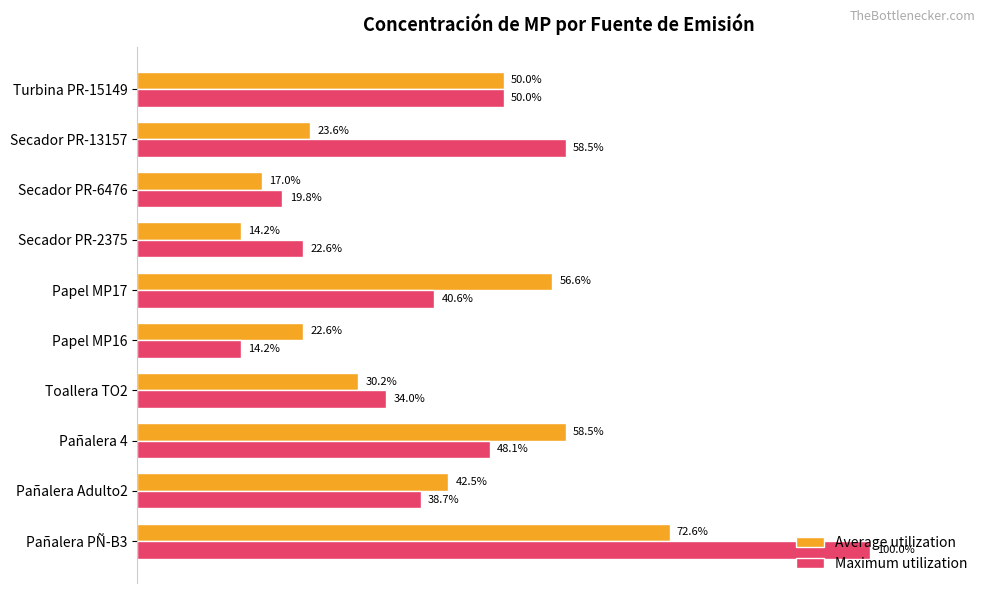

Where is Average utilization nearest to the value 43?

Pañalera Adulto2